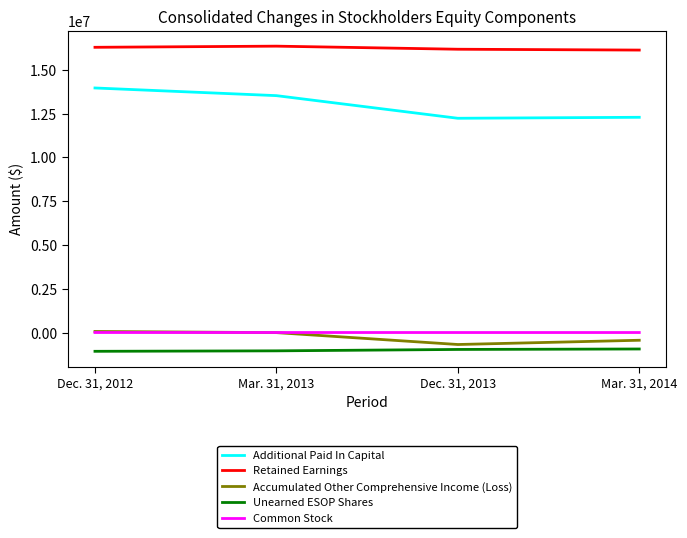

Which series has the largest range (max minus min)?

Additional Paid In Capital